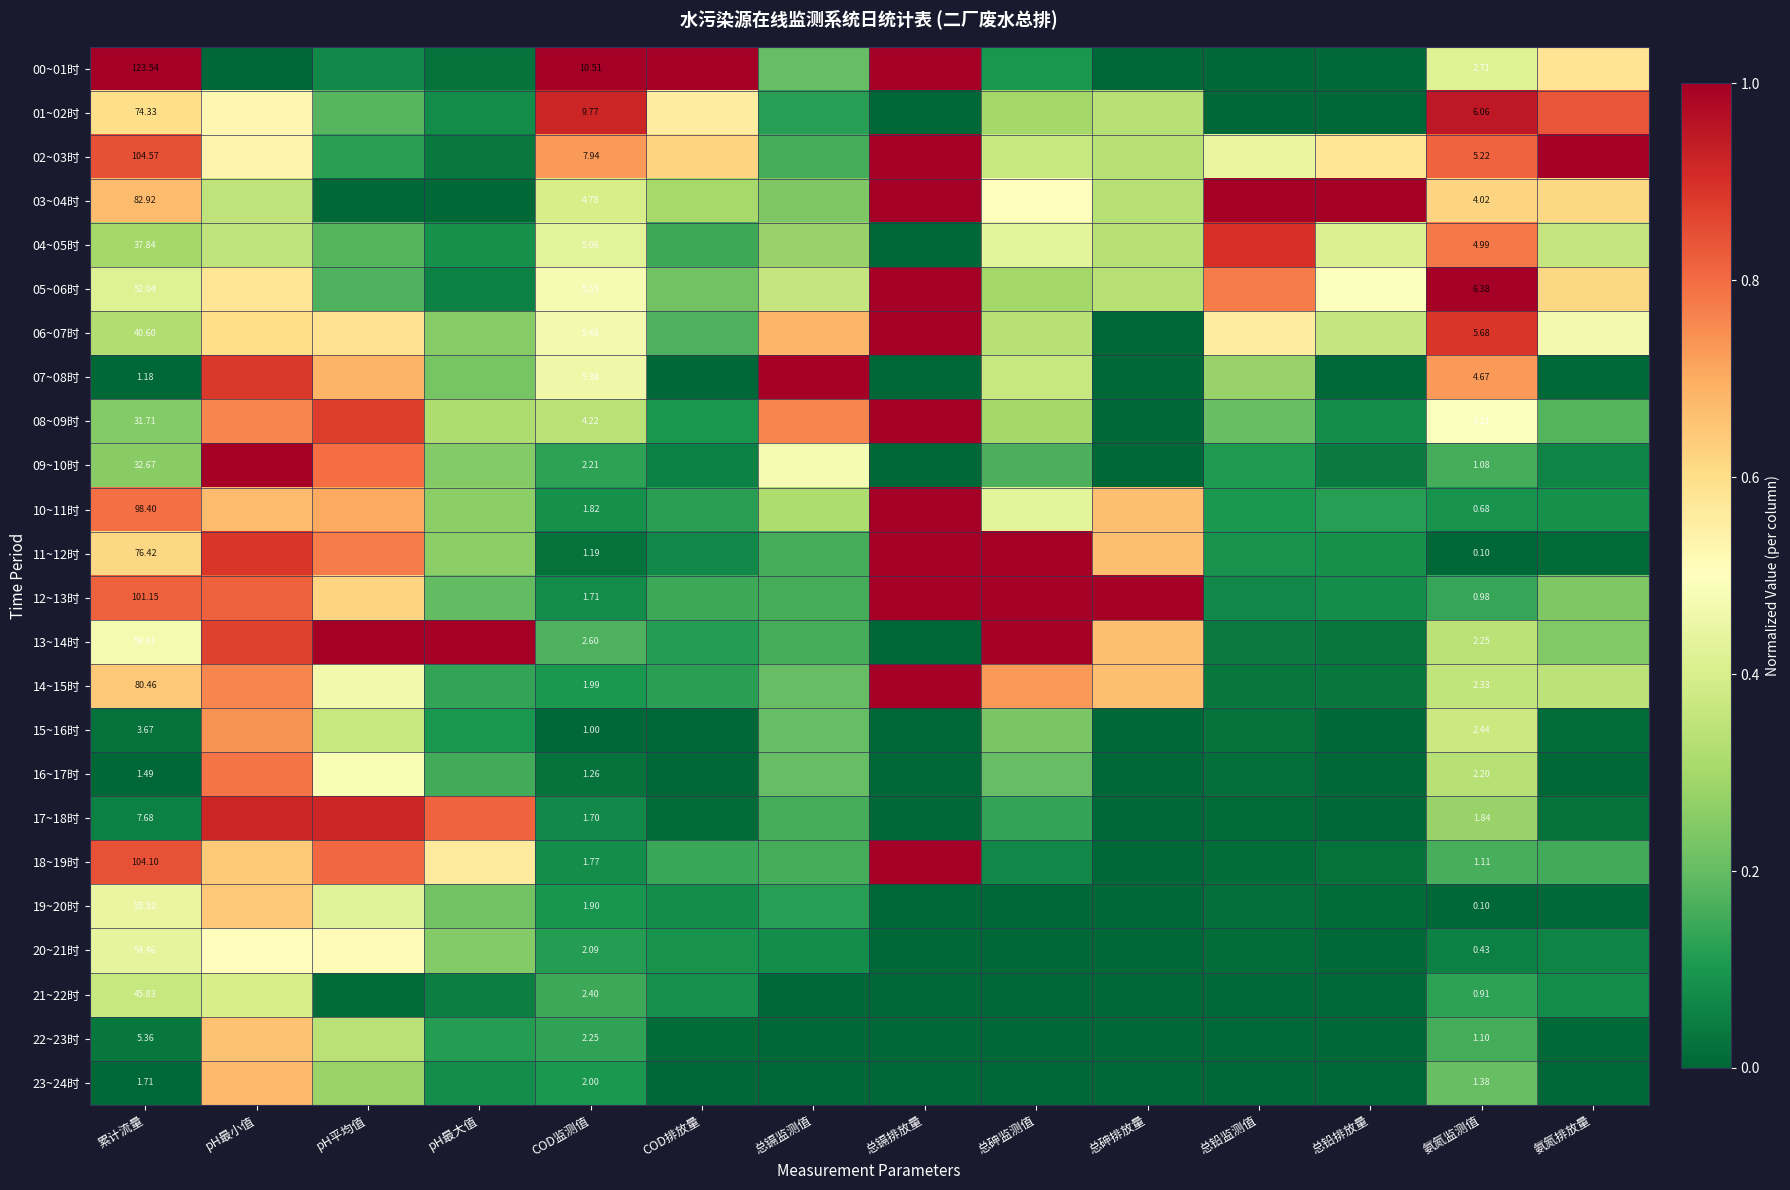

At how many categories does at least one series exceed 0?

14